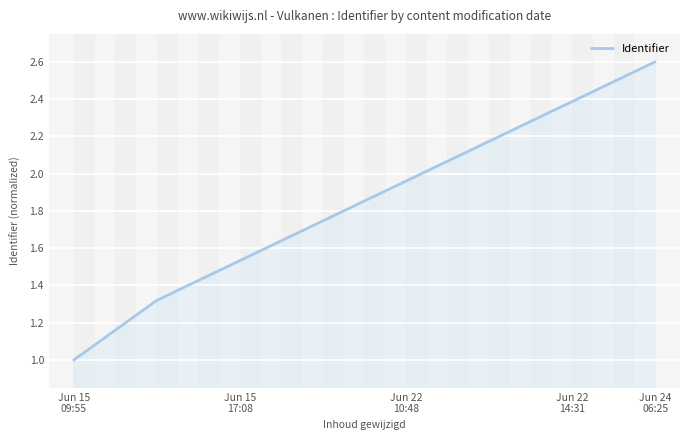

What is the maximum value shown in the chart?

2.6